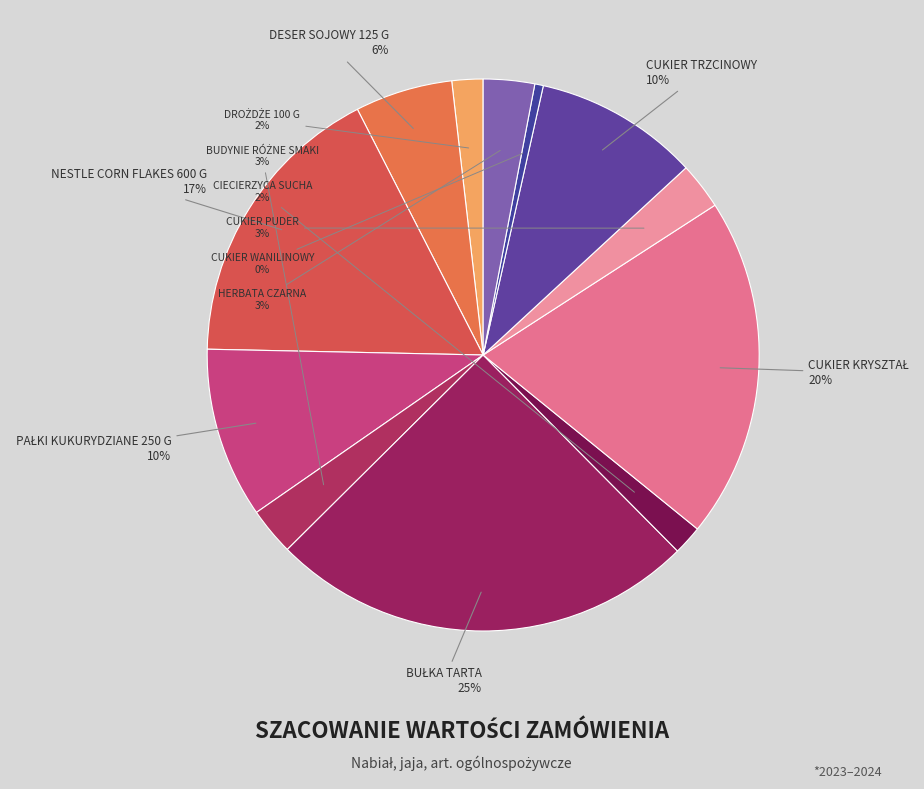

How many slices are in this pie chart?

12